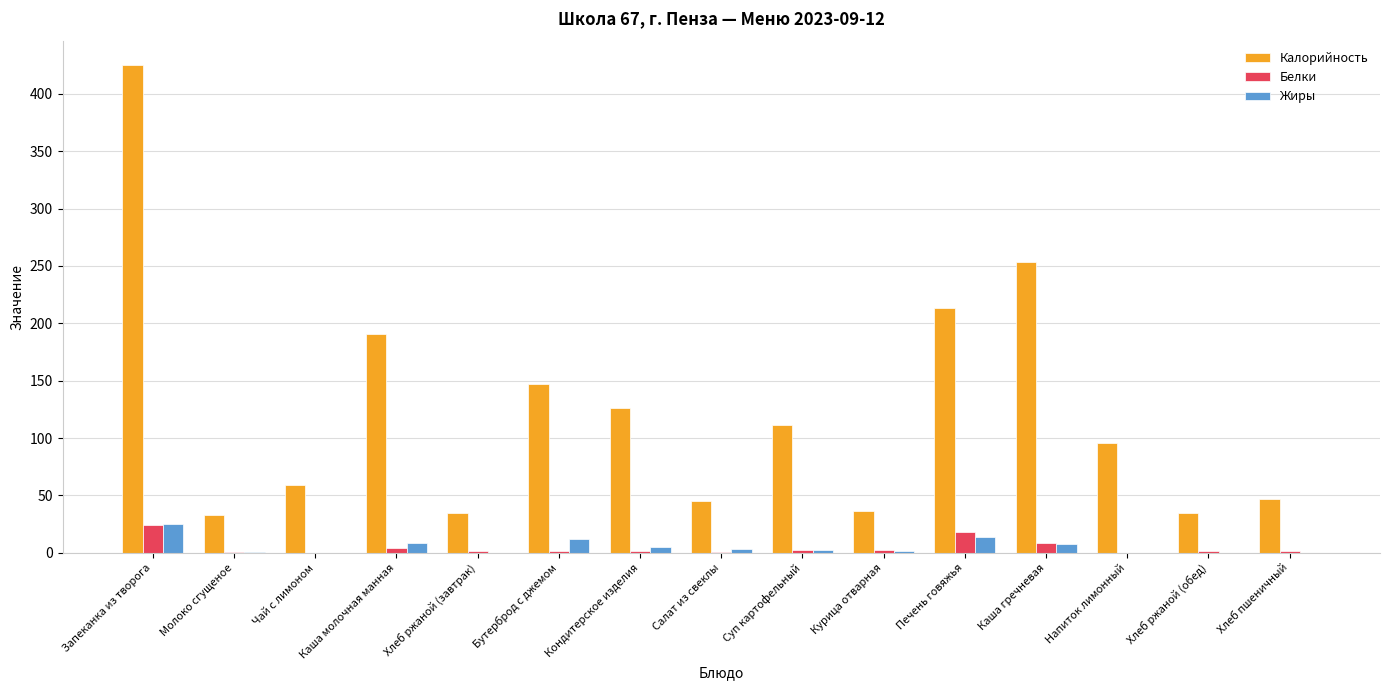

Are the bars grouped side by side (vs. stacked)?

Yes